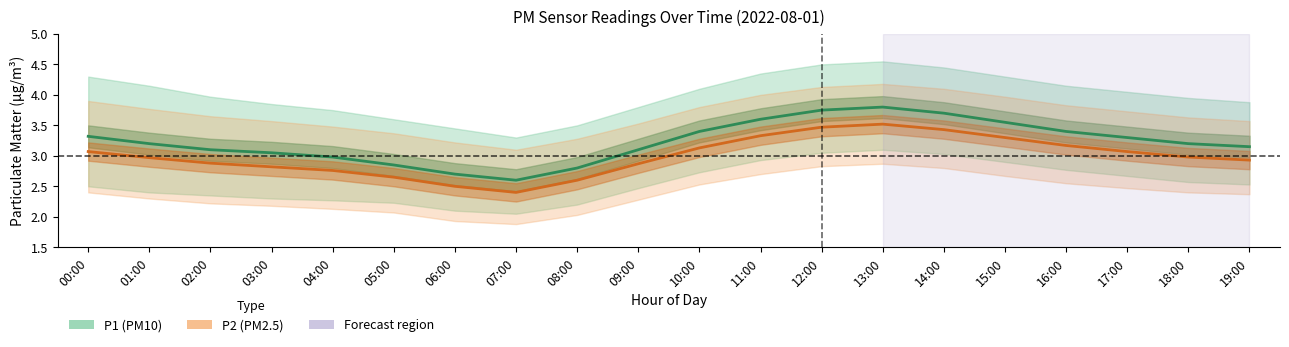

Is the value of P2_lower at 08:00 greater than the value of P2_upper at 11:00?

No